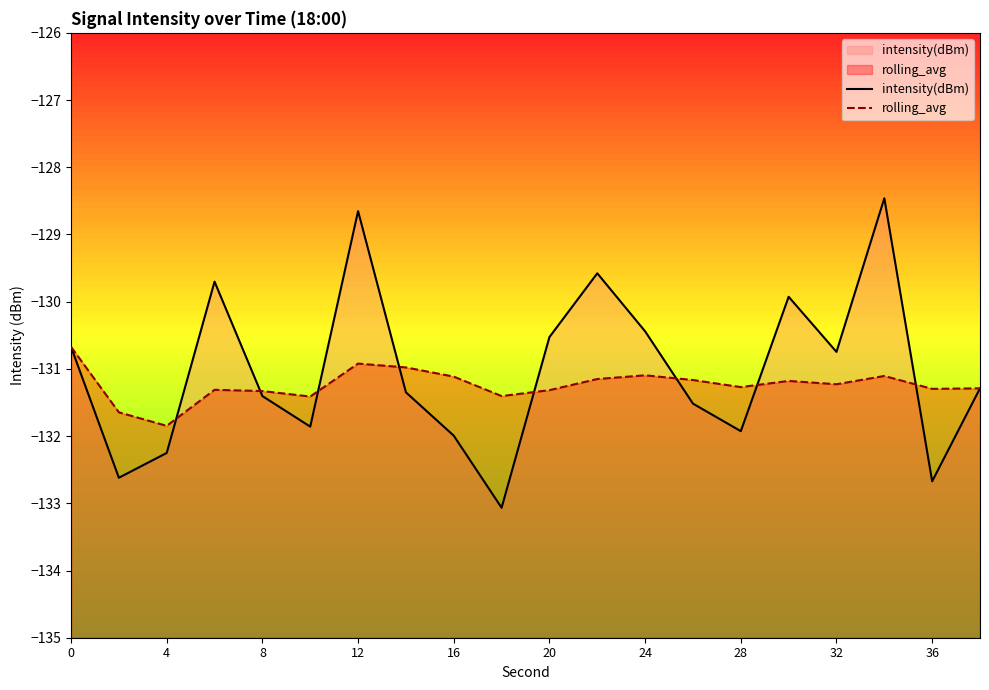

At which category is the sum across all series the highest?

17